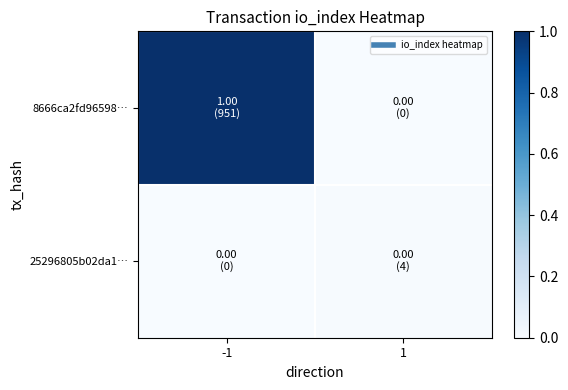

Rank the series at -1 from lowest to highest value.

25296805b02da1…, 8666ca2fd96598…